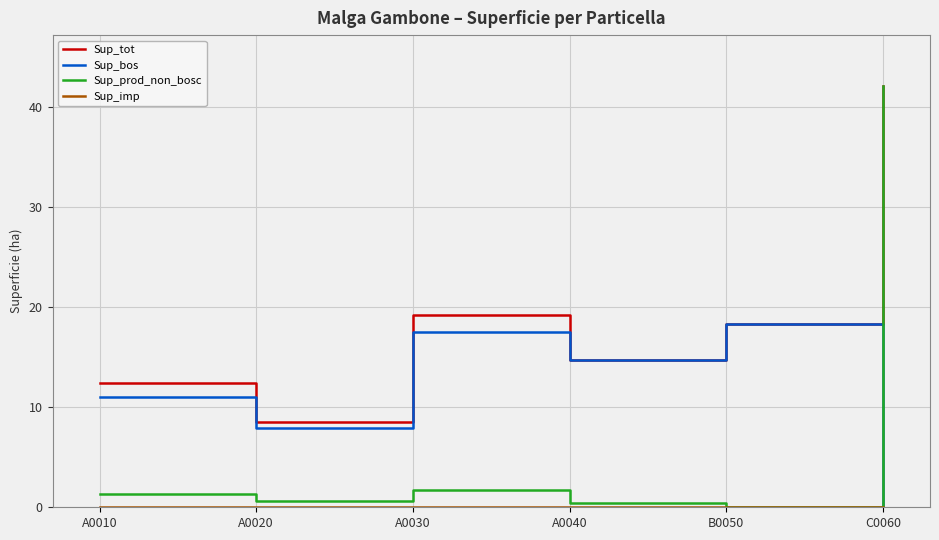

What is the average value of the Sup_bos series?

11.6